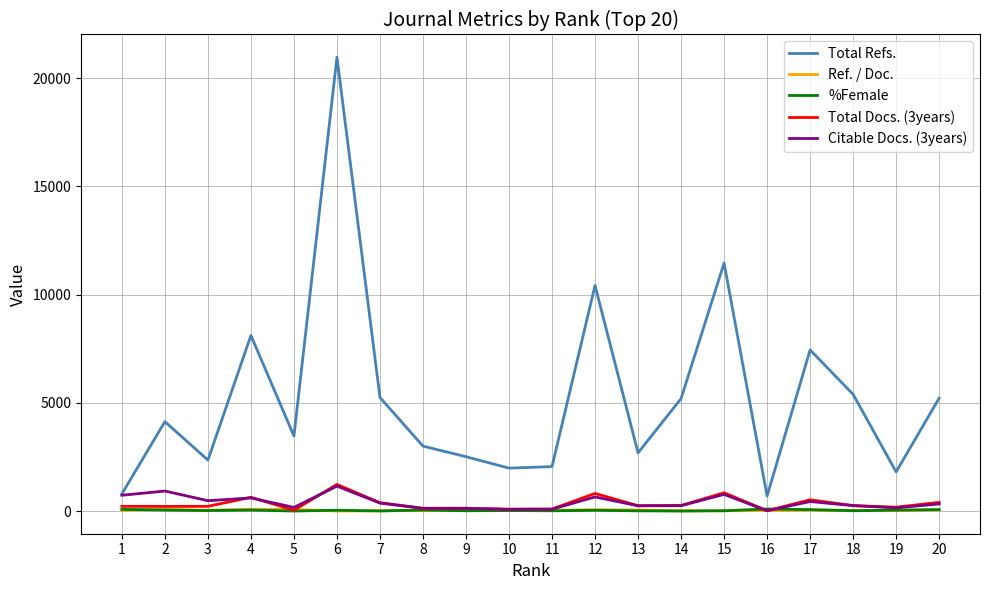

True or false: Ref. / Doc. and Total Refs. cross at least once.

False